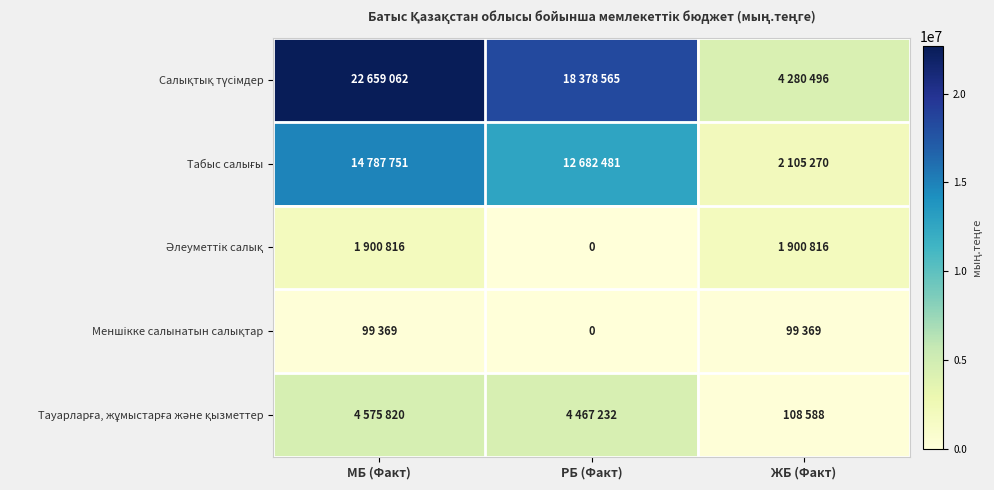

At how many categories does at least one series exceed 5995832?

2